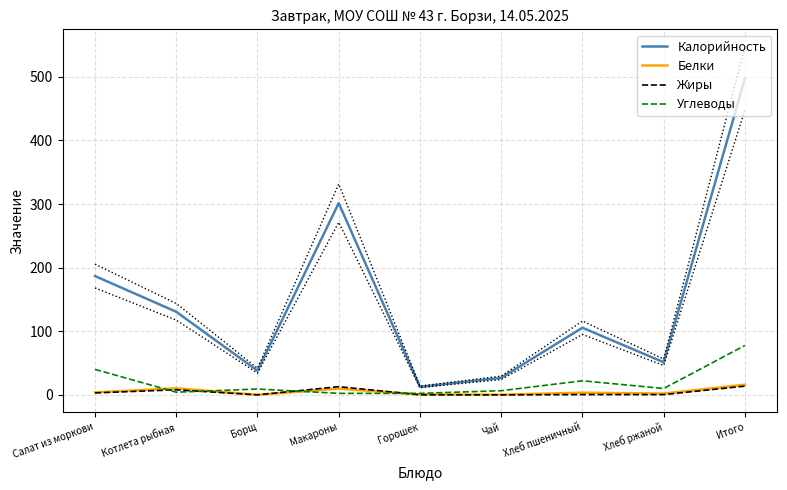

Which label corresponds to the smallest value in the chart?

Чай